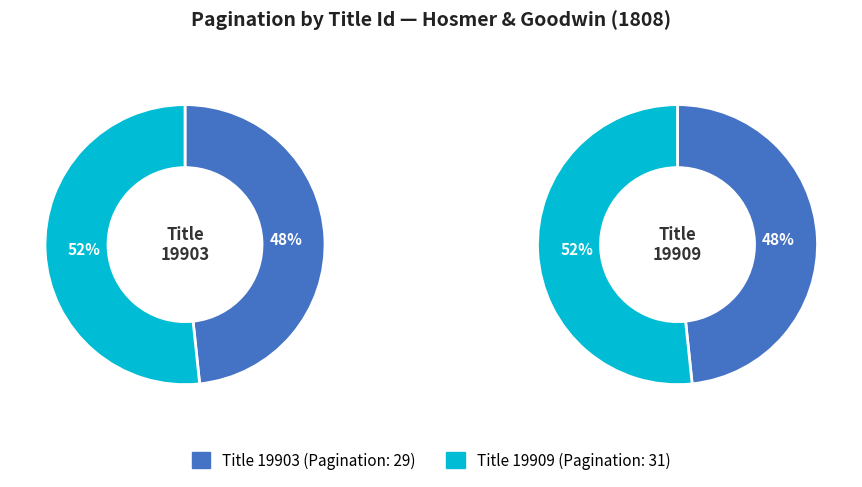

What is the change in value from 19903 to 19909?

+2